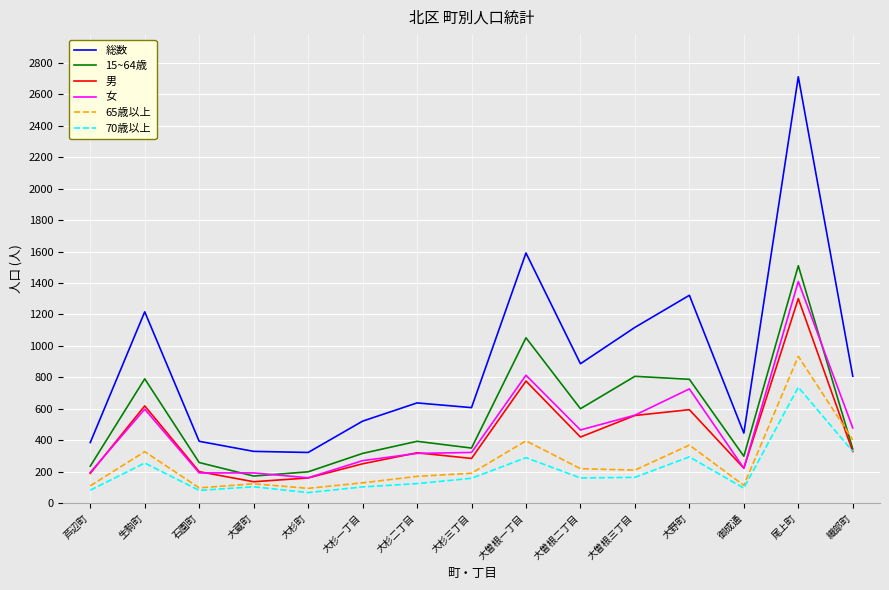

Where is the first local maximum for 65歳以上?

生駒町